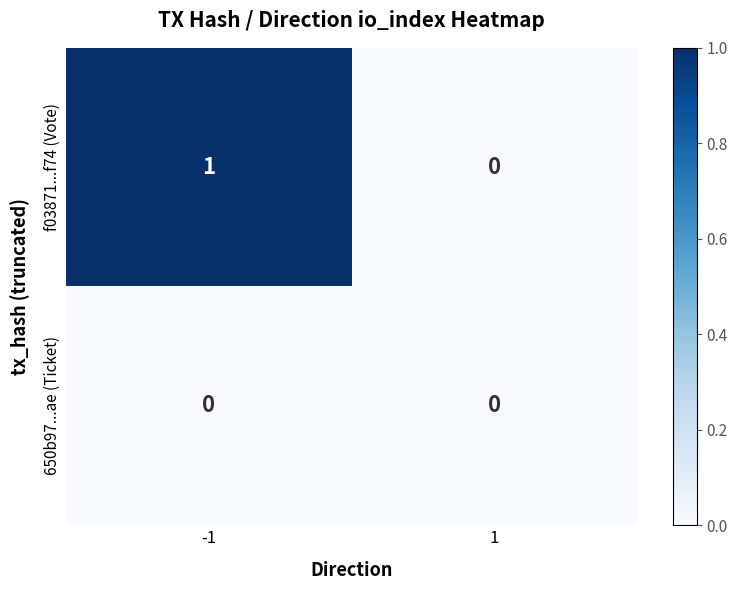

Between -1 and 1, which series saw the biggest shift?

f03871...f74 (Vote)